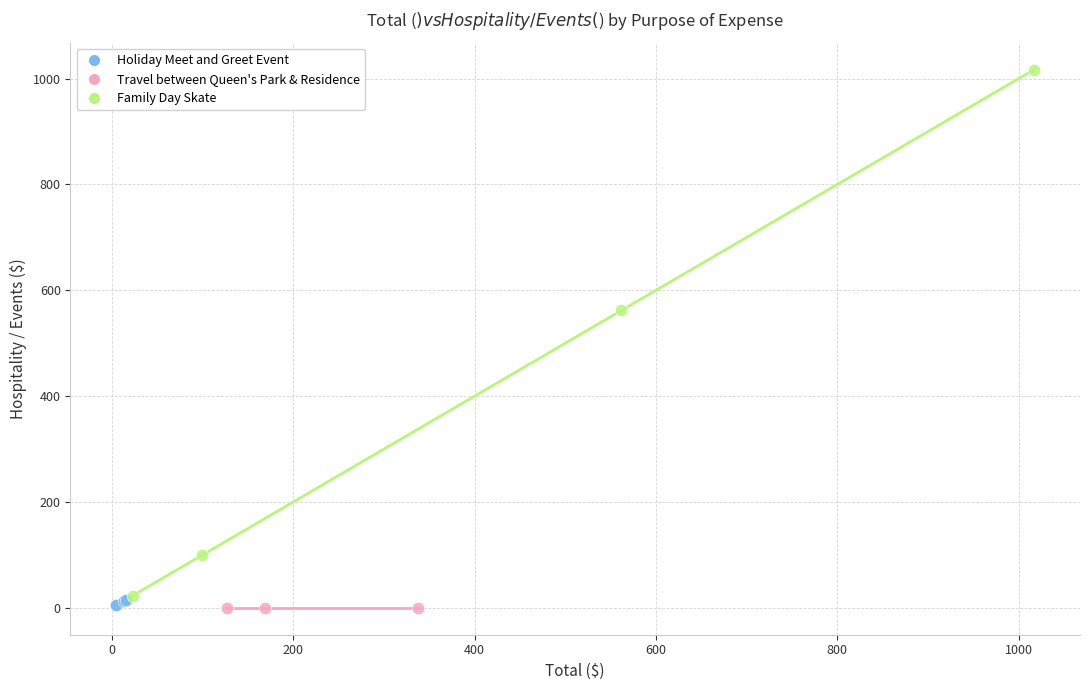

Which series contains the highest Y value?

Family Day Skate